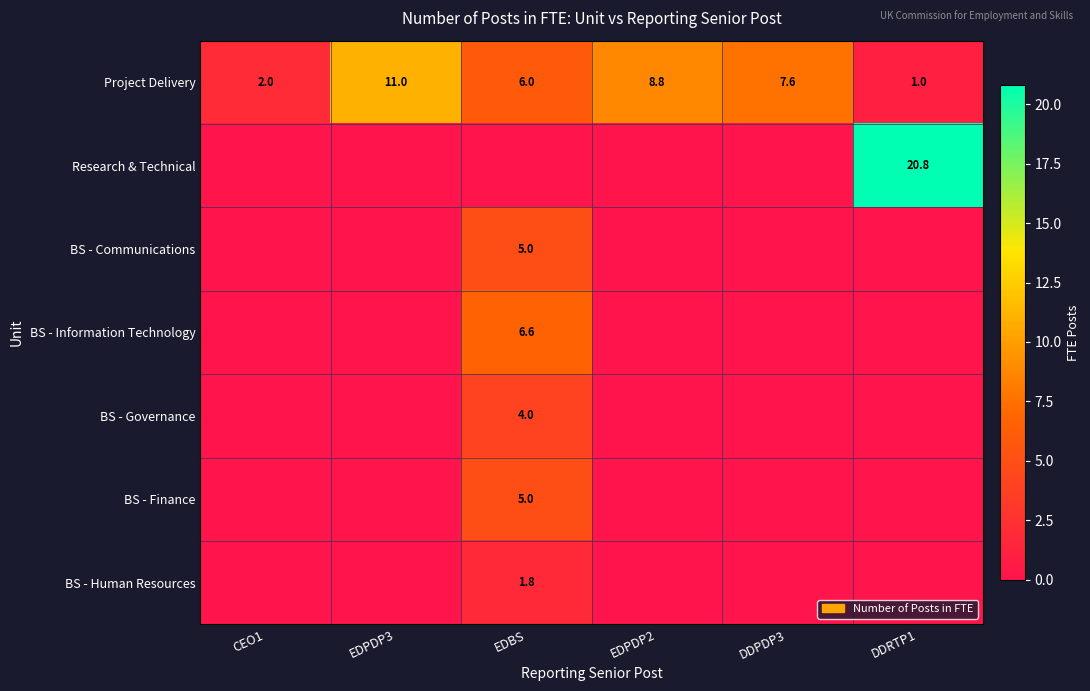

What is the average value of the Project Delivery series?

6.1